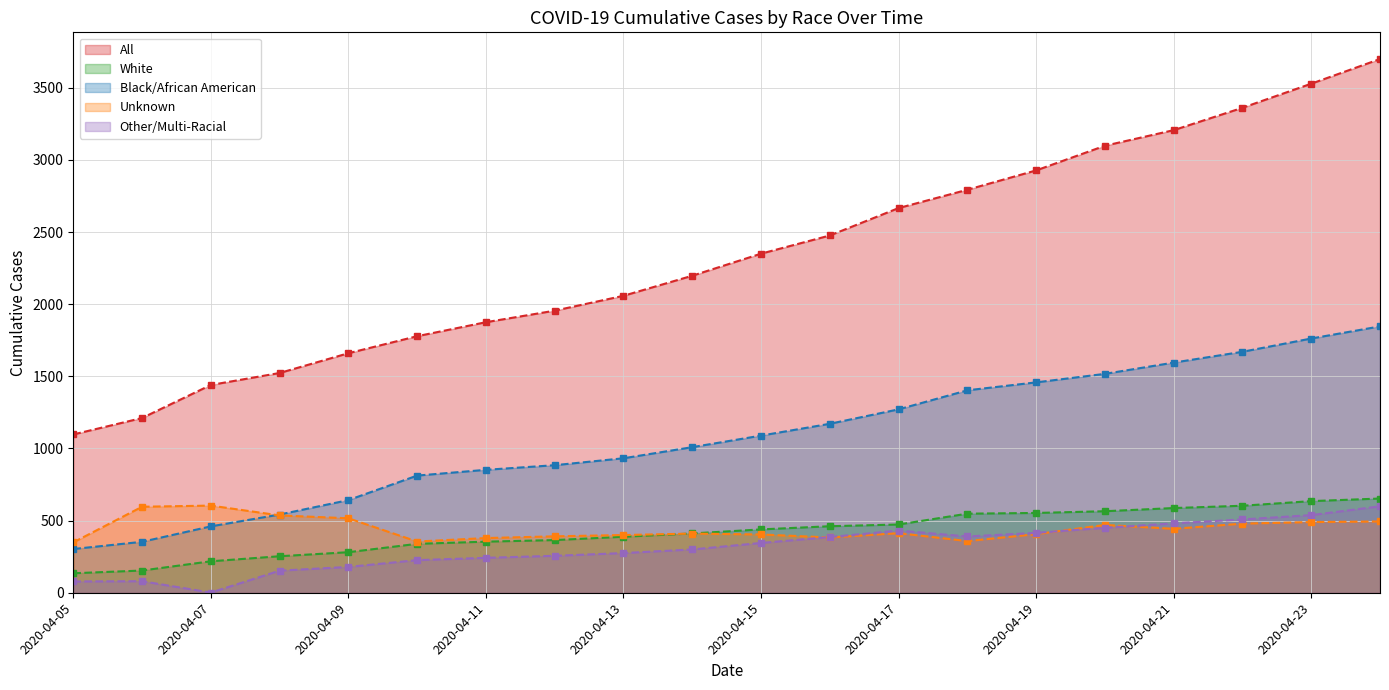

What is the sum of the Black/African American values at 2020-04-10 and 2020-04-19?

2270